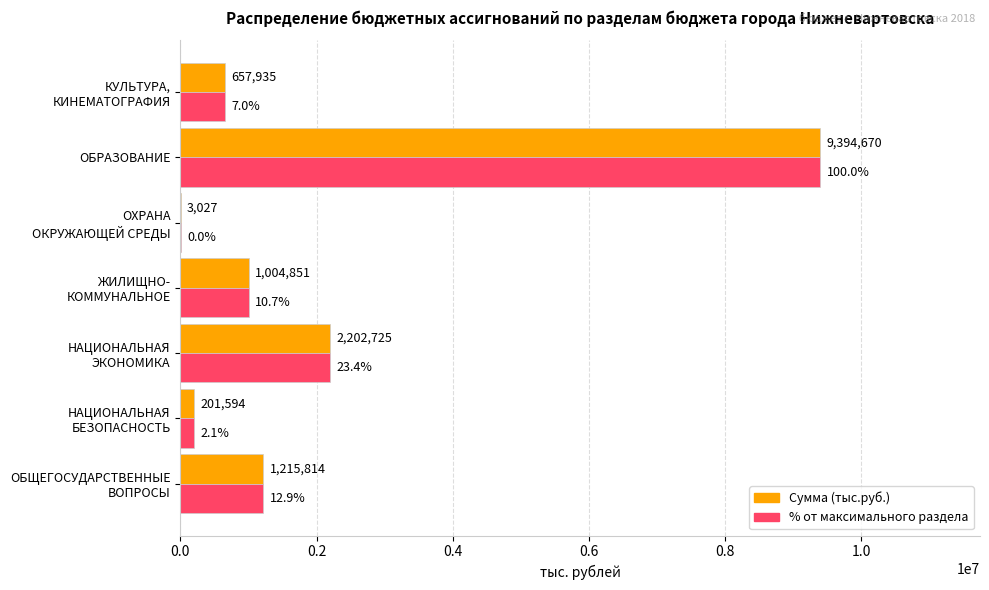

What is the greatest value displayed?

9394670.2